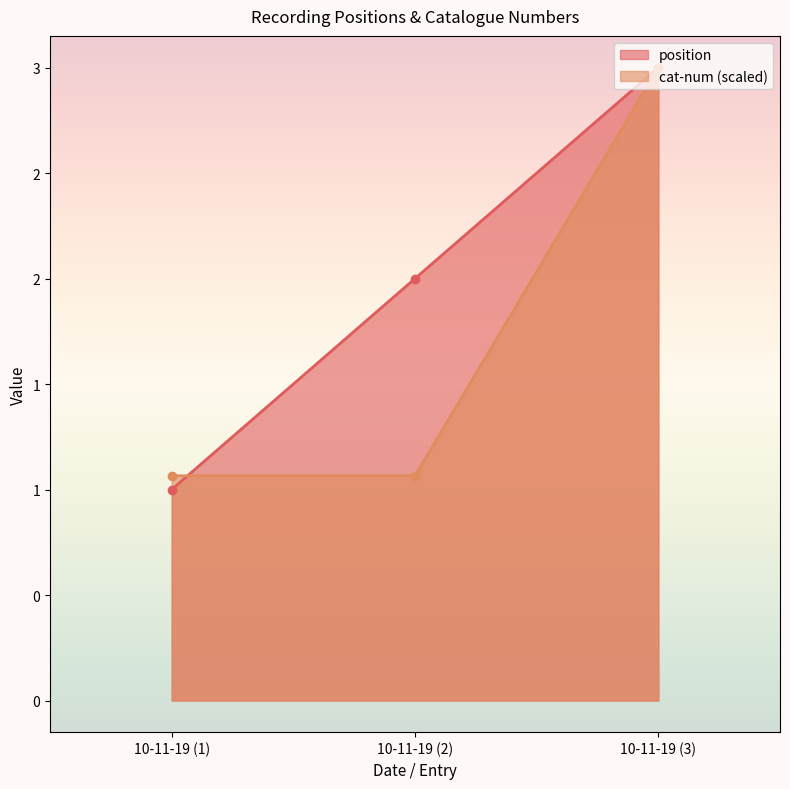

True or false: cat-num has a value of 1.9 at 10-11-19 (2).

False